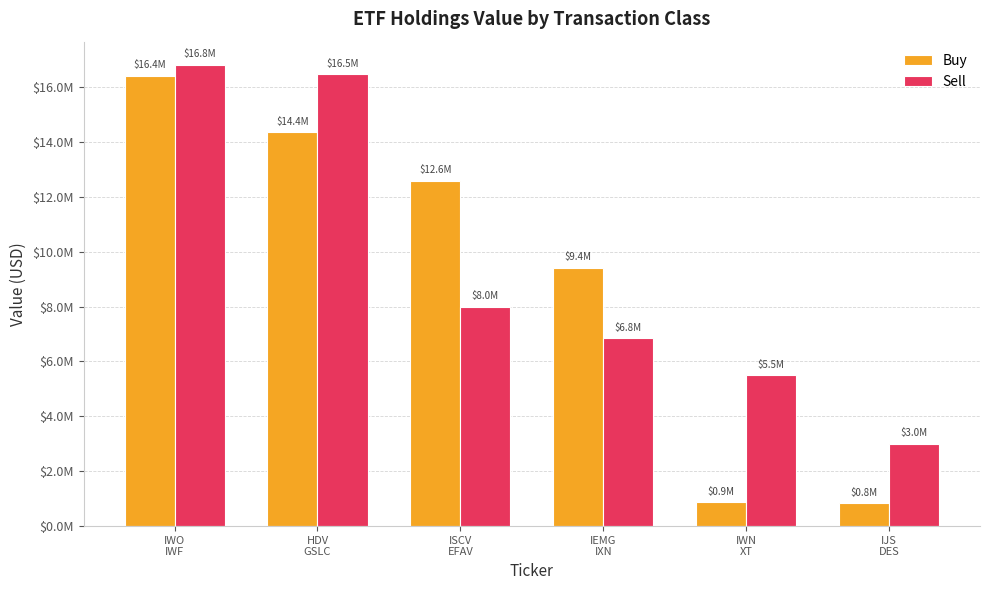

Rank the series at IJS
DES from lowest to highest value.

Buy, Sell